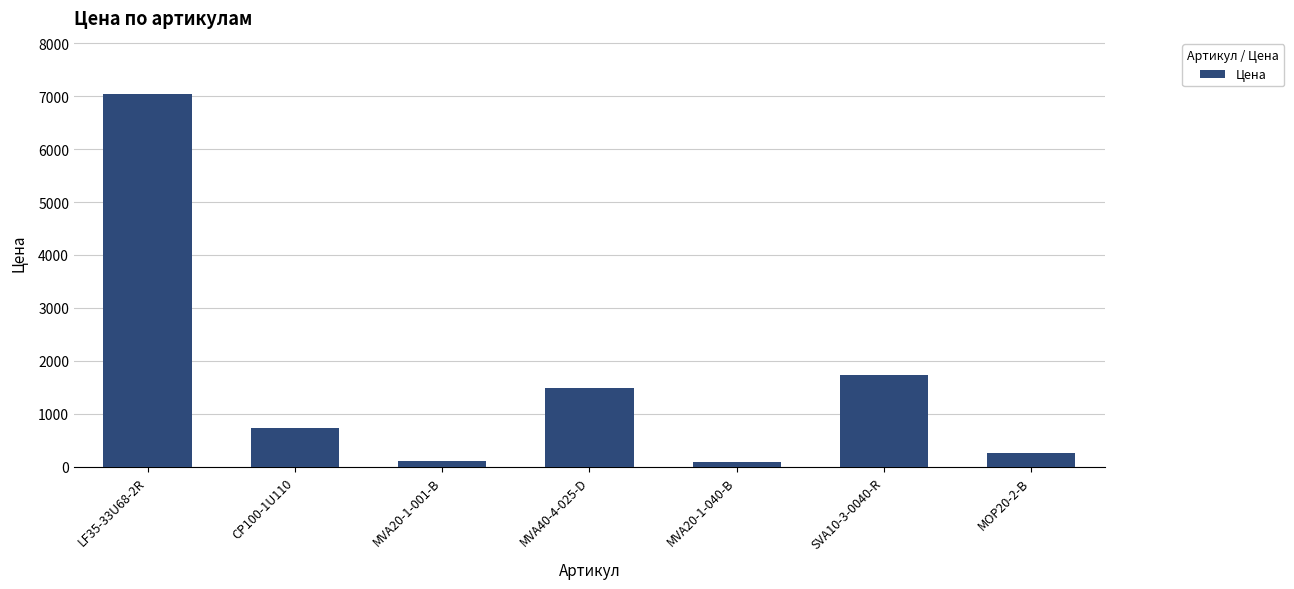

What position from the right is LF35-33U68-2R?

7